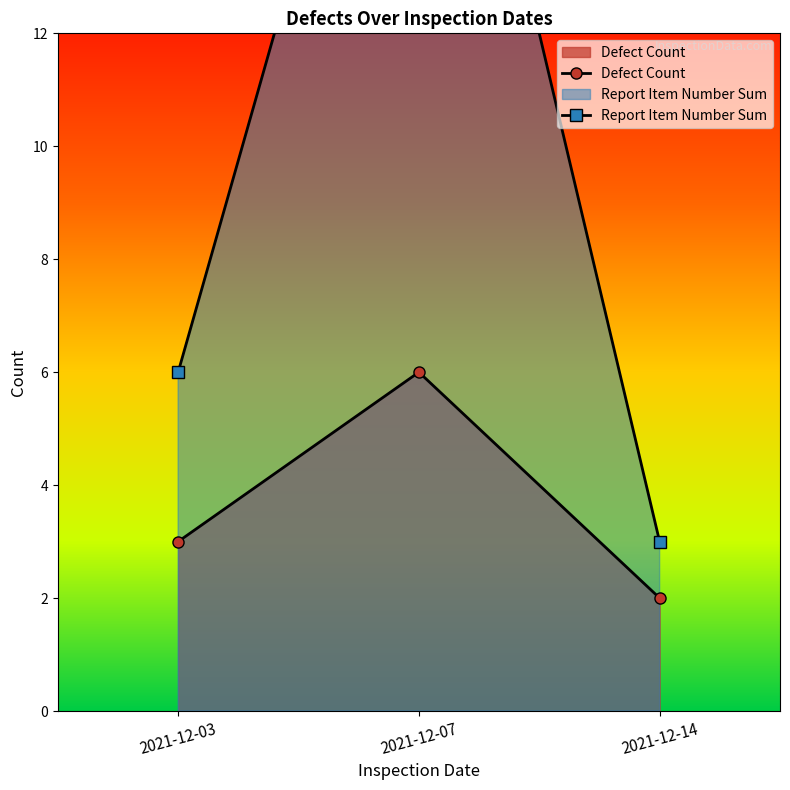

Which label corresponds to the largest value in the chart?

2021-12-07